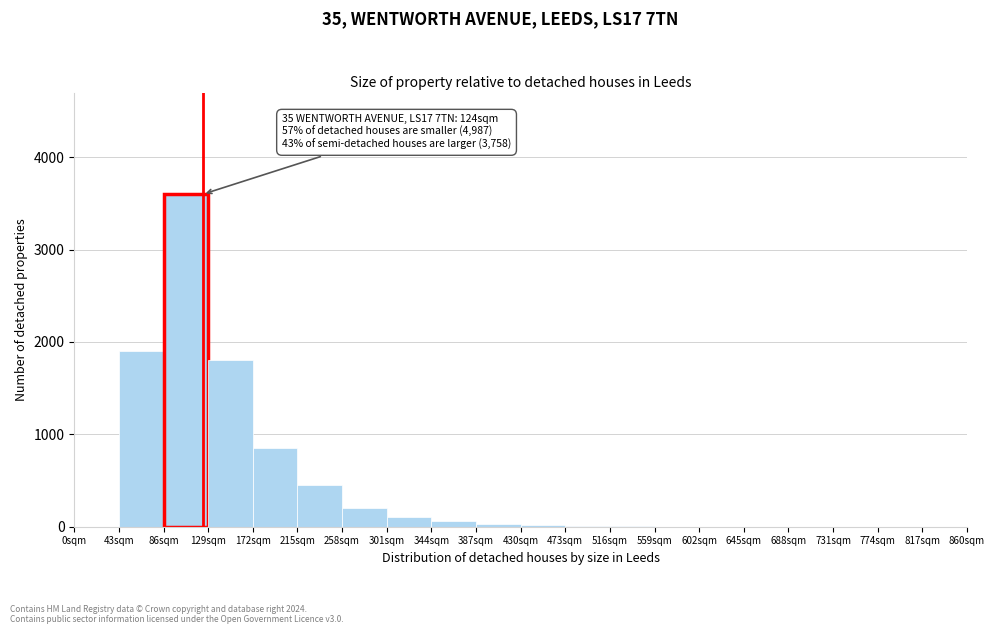

Which range on the x-axis has the tallest bar?

86 to 129